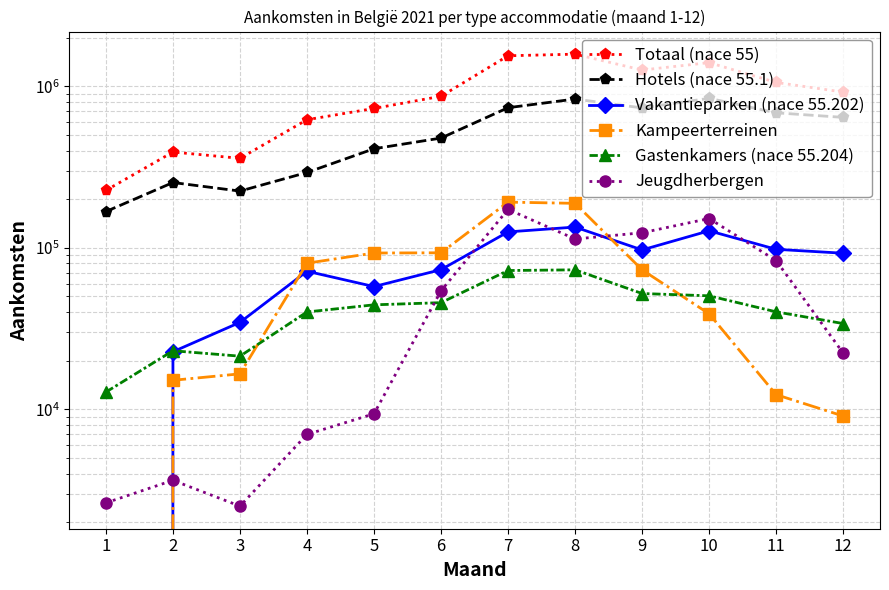

Is it true that Hotels (nace 55.1) equals 1409494 at 10?

False